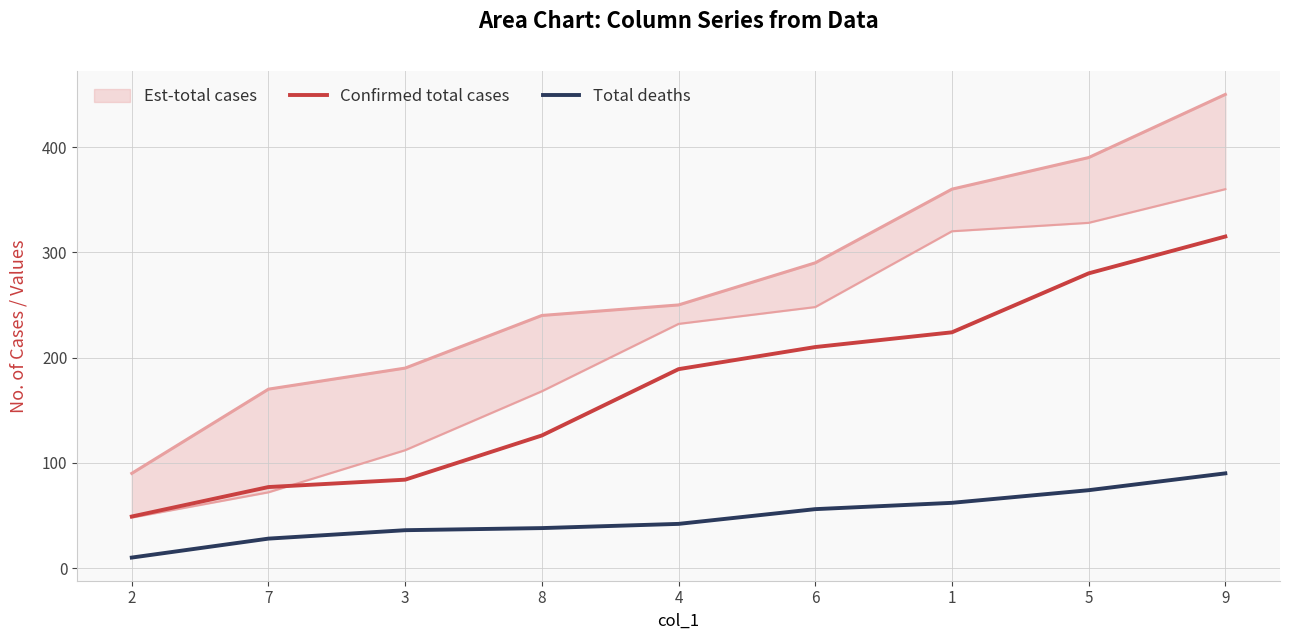

At which label does Confirmed total cases first exceed 189?

6